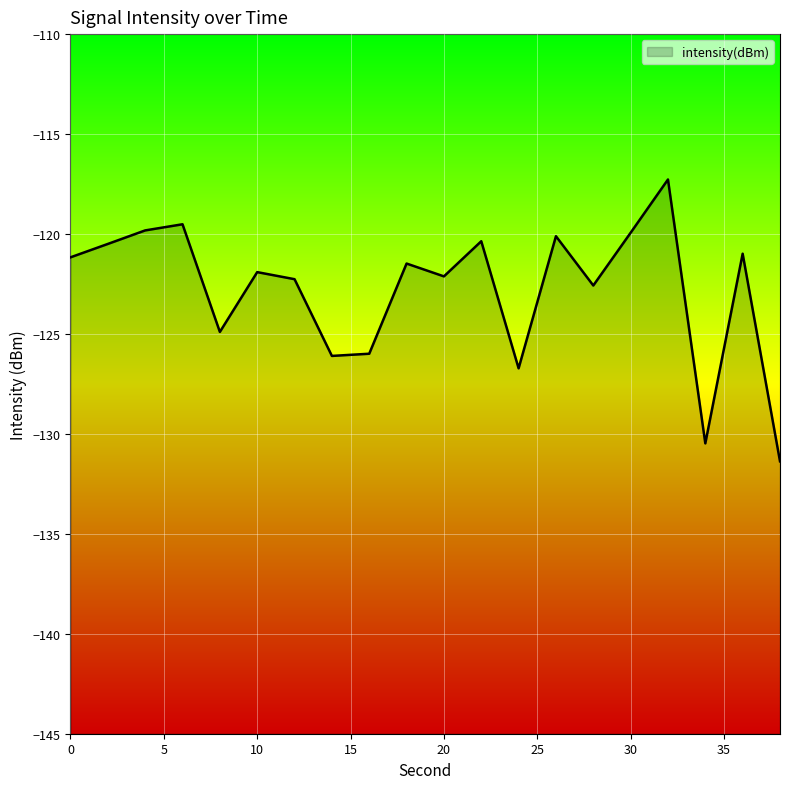

Reading left to right, extract all data points from this chart.

-121.2	-120.5	-119.8	-119.5	-124.9	-121.9	-122.3	-126.1	-126.0	-121.5	-122.1	-120.4	-126.7	-120.1	-122.6	-119.9	-117.3	-130.5	-121.0	-131.4